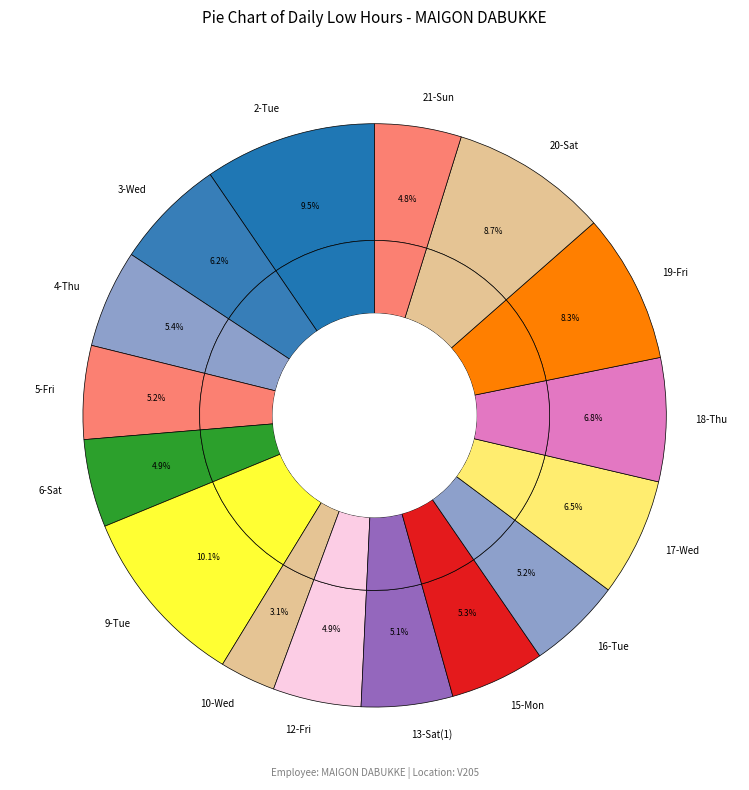

What is the smallest slice in the pie chart?

10-Wed